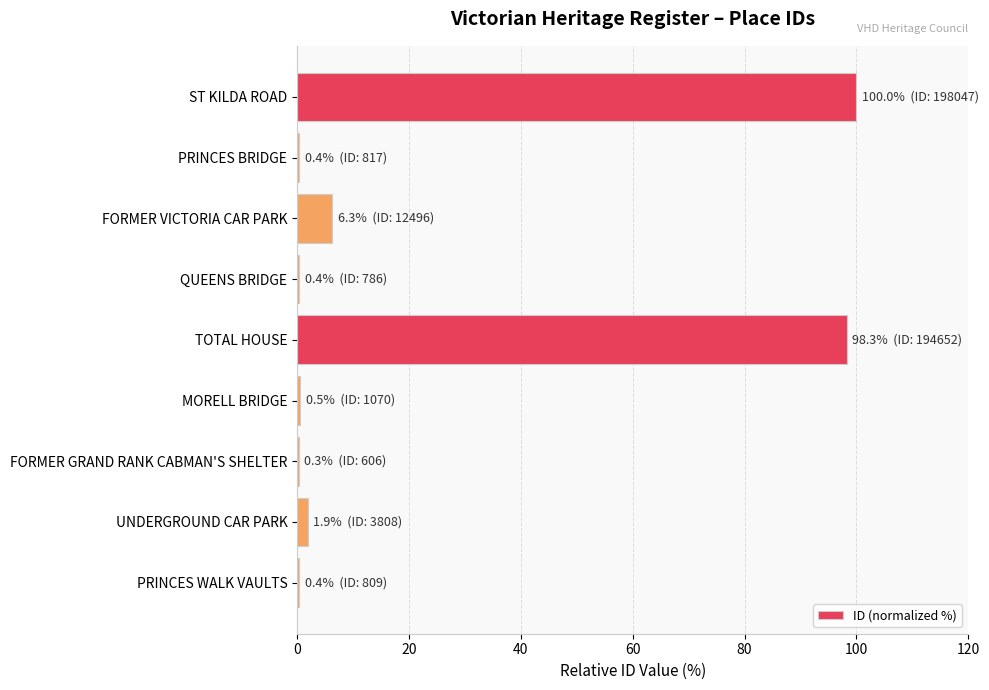

Between FORMER VICTORIA CAR PARK and ST KILDA ROAD, which is larger?

ST KILDA ROAD